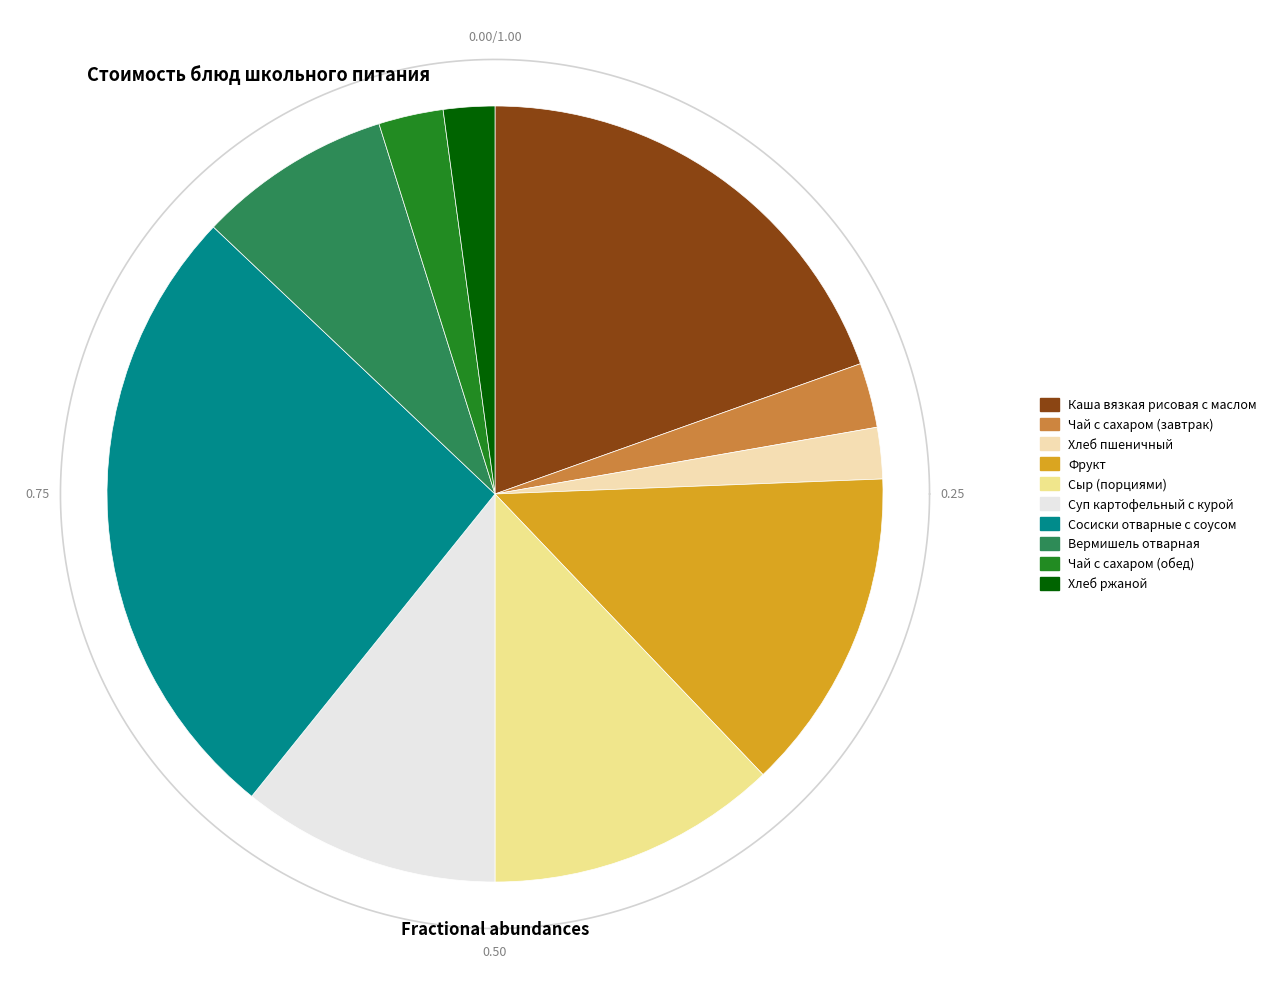

What percentage is NOT represented by Хлеб пшеничный?

97.9%